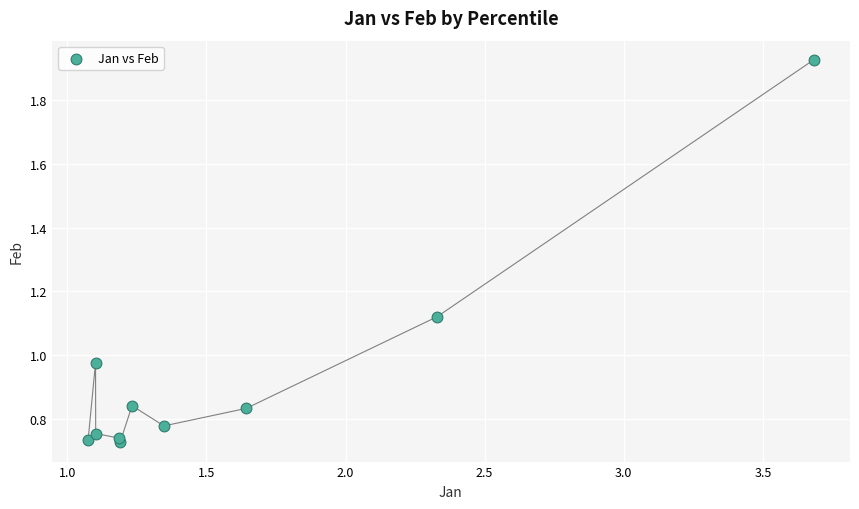

What is the range of X values (max minus min)?

2.6